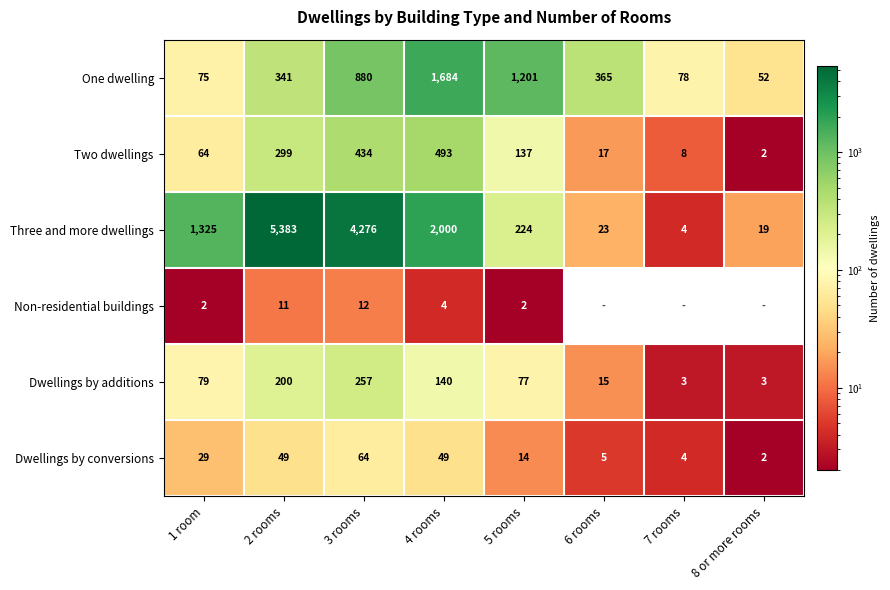

Count the number of categories in the chart.

8